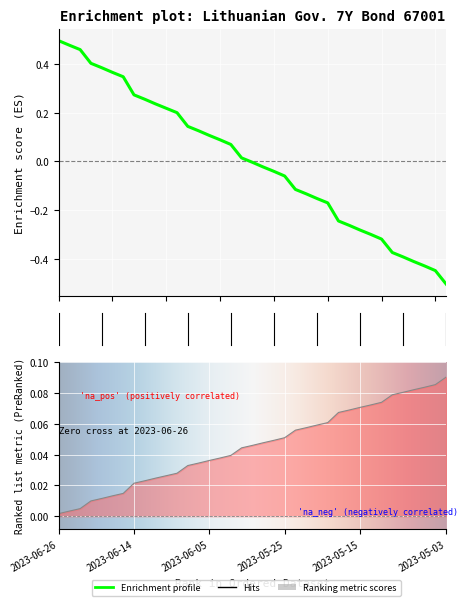

How many lines are shown in the chart?

1